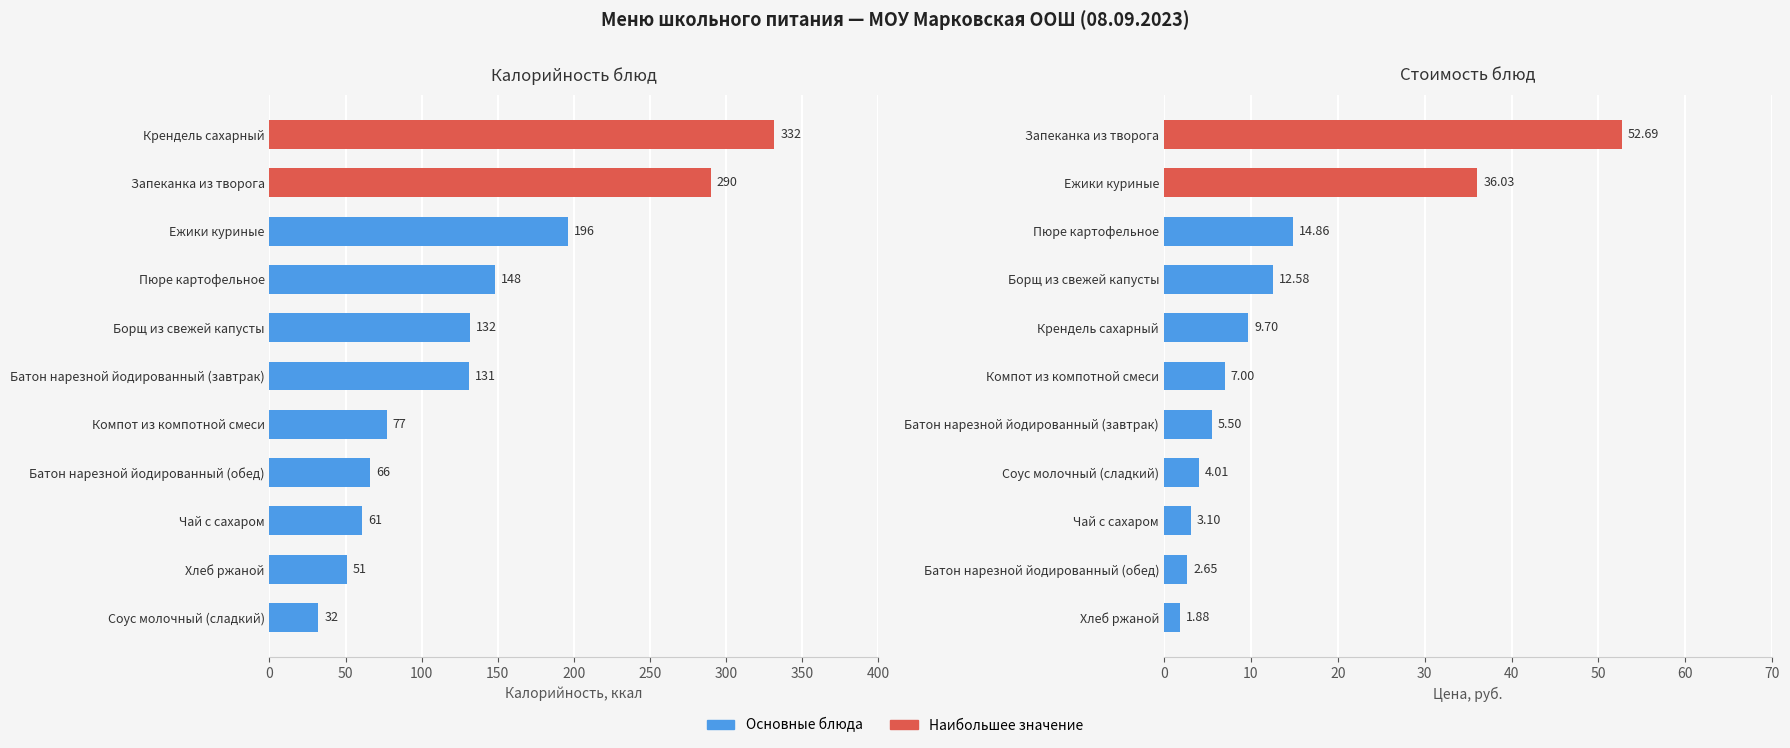

Reading right to left, list all the values displayed in this chart.

Калорийность блюд: 332.0	290.0	196.0	148.0	132.0	131.0	77.0	66.0	61.0	51.0	32.0
Стоимость блюд: 52.7	36.0	14.9	12.6	9.7	7.0	5.5	4.0	3.1	2.6	1.9